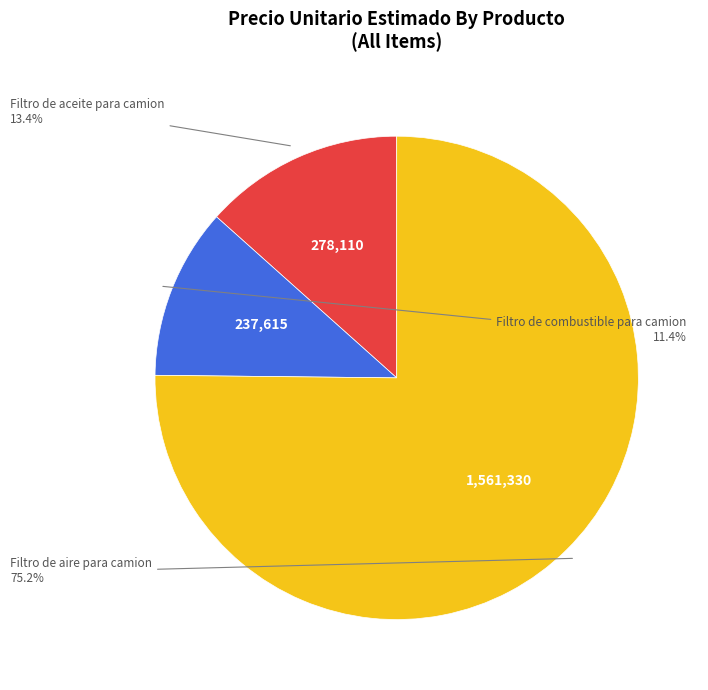

Is there a majority slice in this chart?

Yes